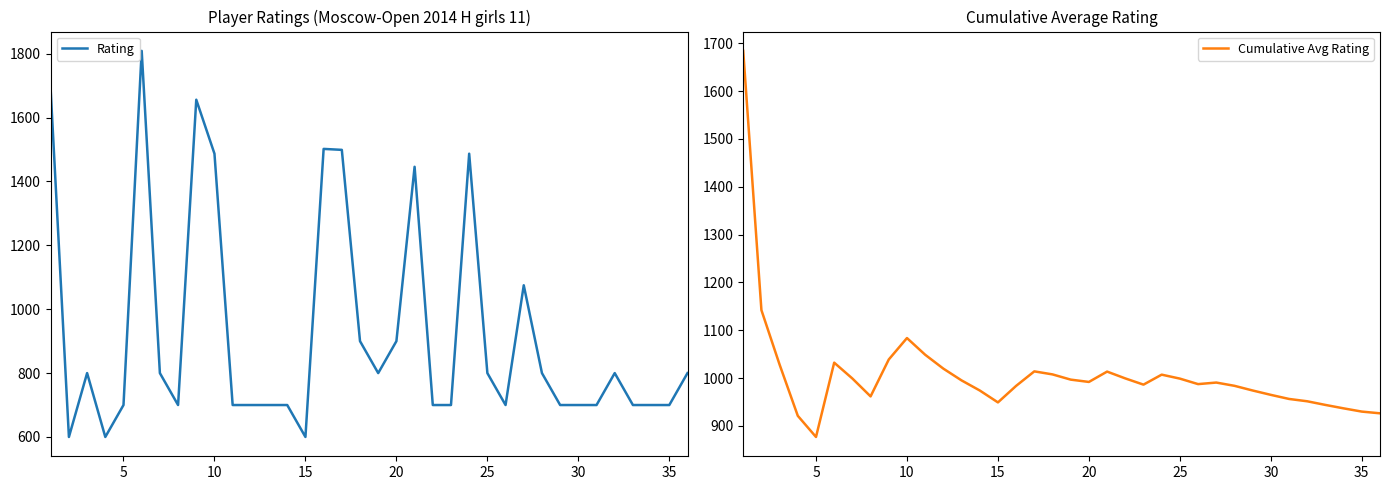

The value of Rating at 15 is 600. True or false?

True